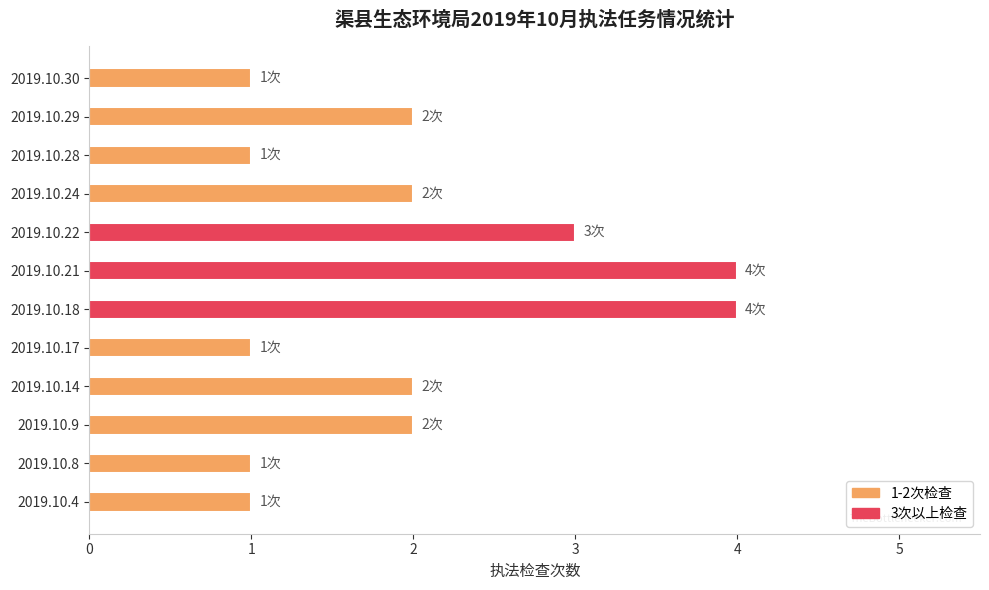

What is the average value?

2